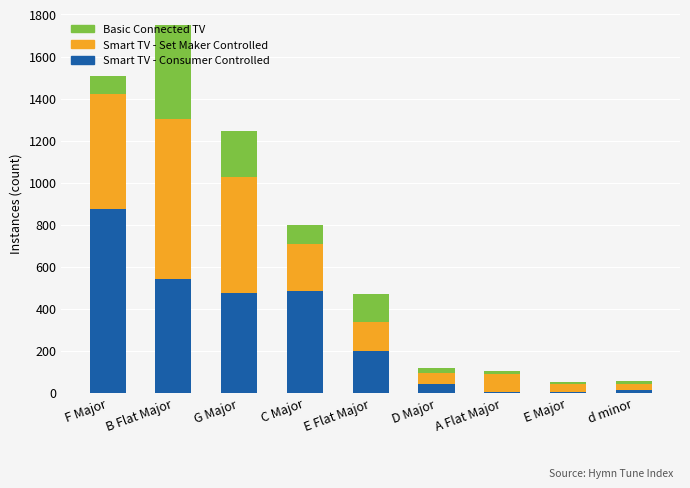

What is the highest value of the Smart TV - Consumer Controlled series?

873